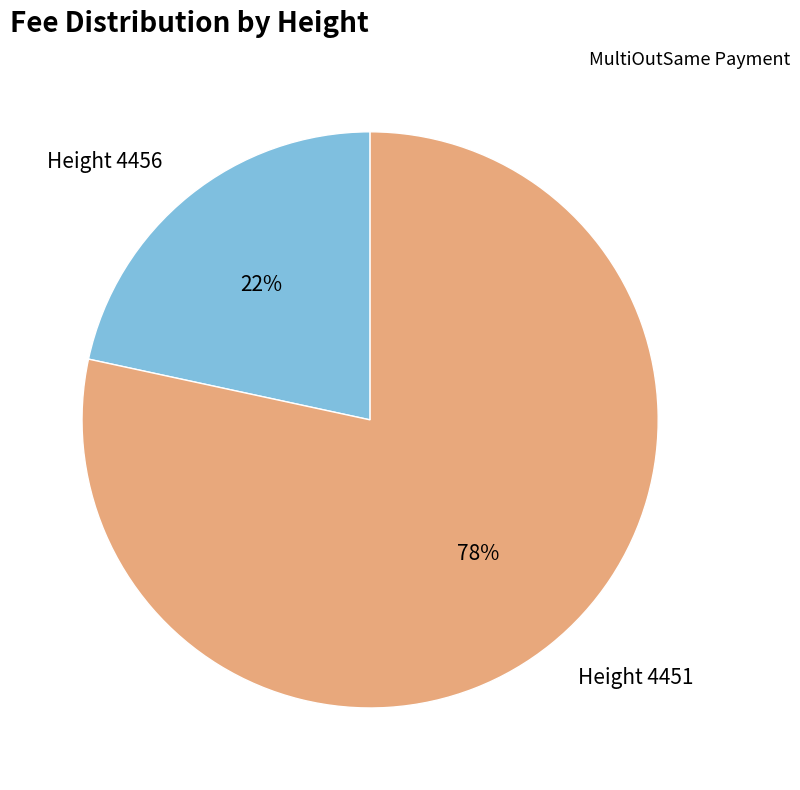

What is the smallest slice in the pie chart?

Height 4456